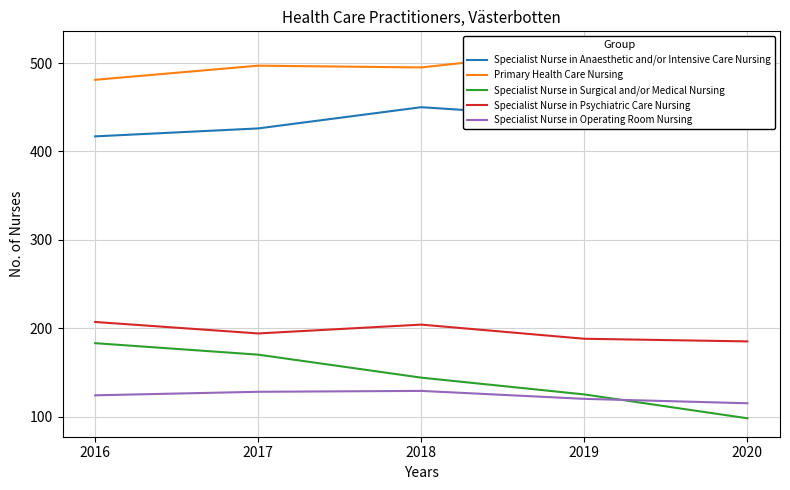

True or false: Specialist Nurse in Anaesthetic and/or Intensive Care Nursing has a value of 582 at 2020.

False